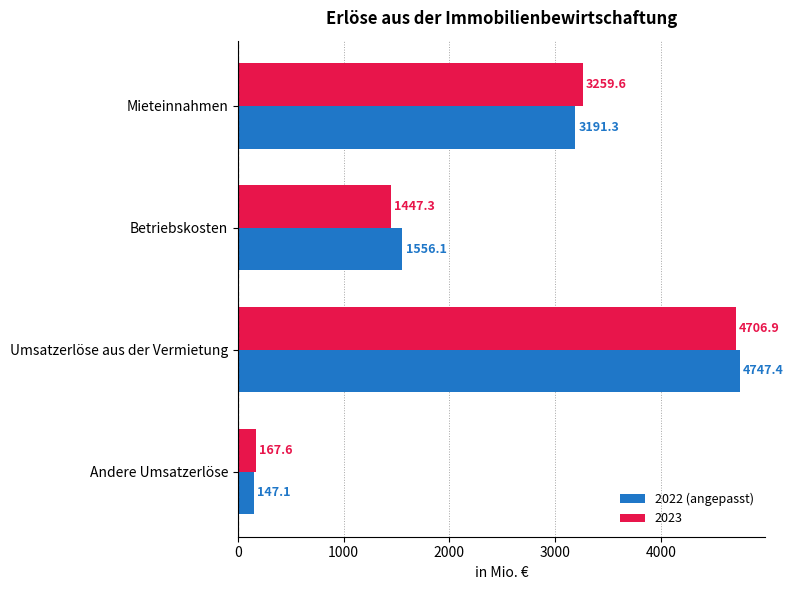

How many categories are shown in the chart?

4